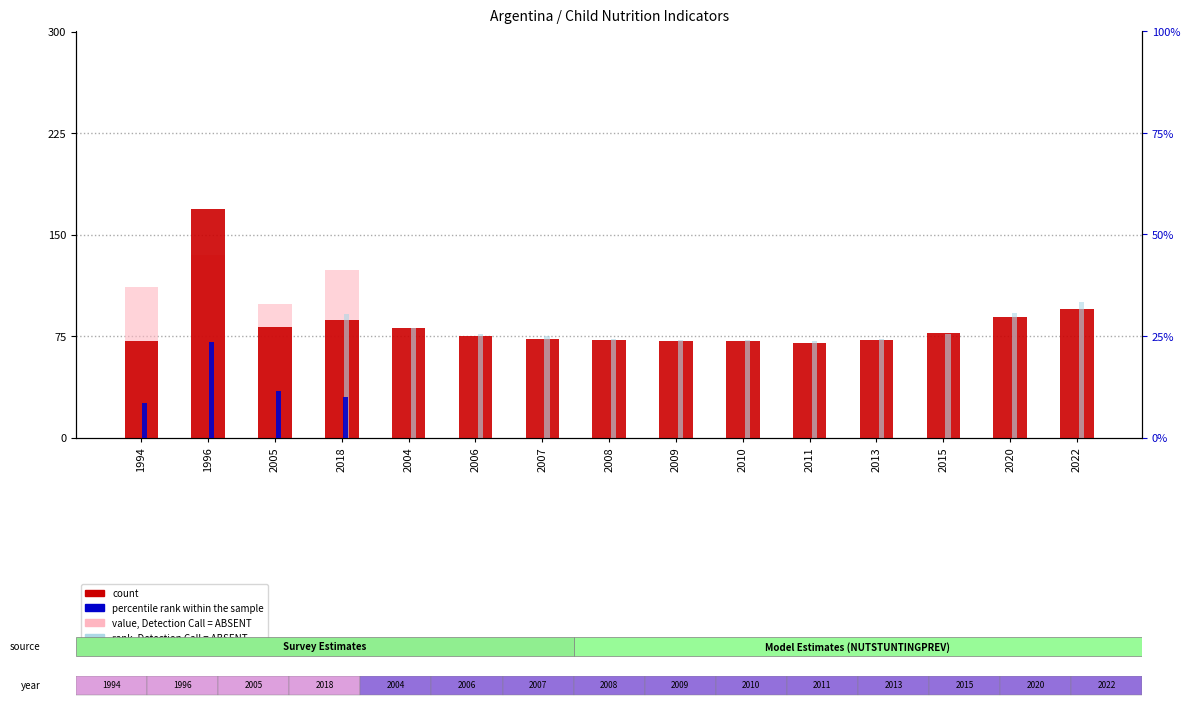

What is the total value across all series at 2007?

32.2